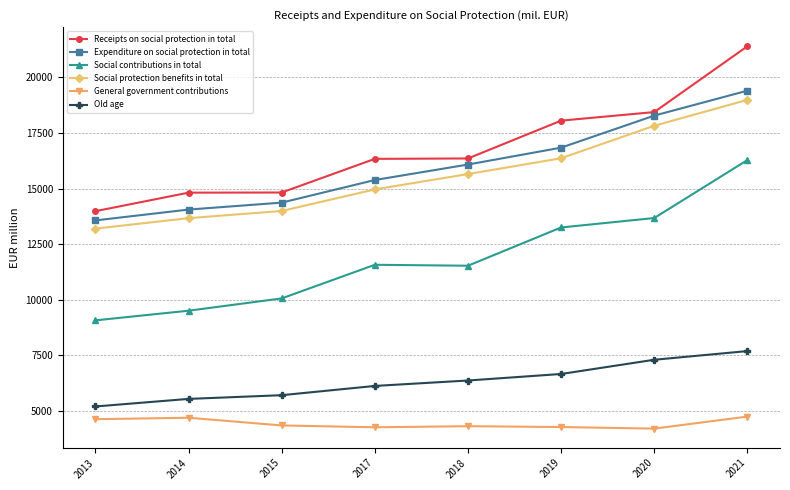

True or false: Expenditure on social protection in total and Old age intersect in this chart.

False